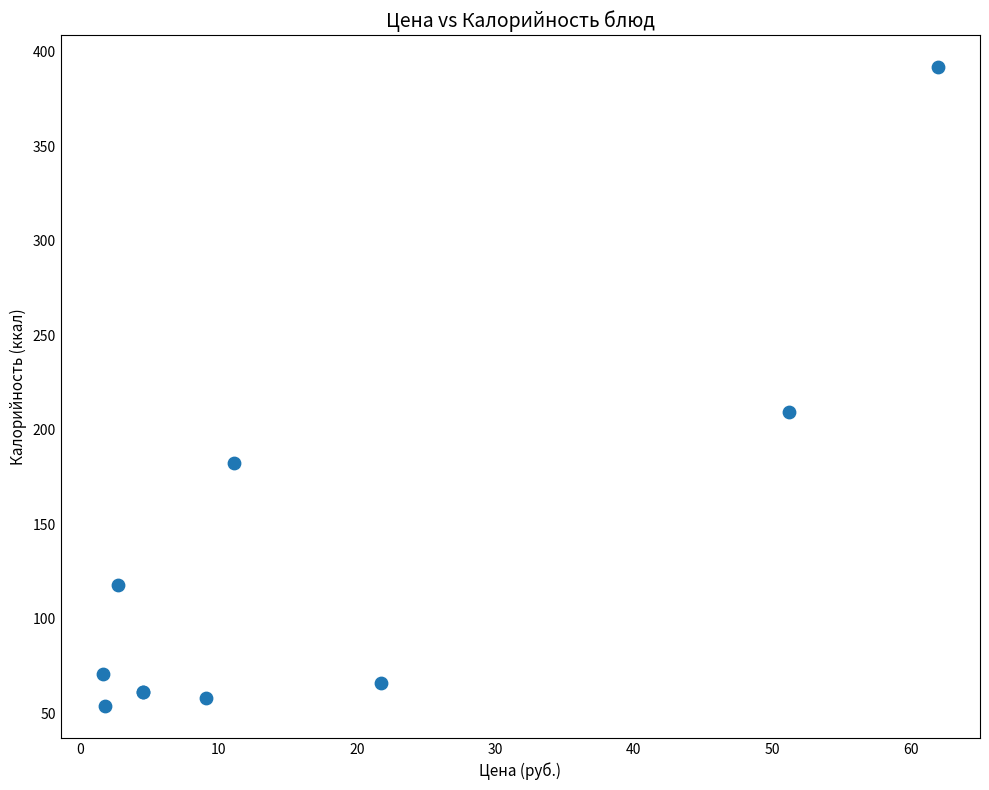

What Y value in the scatter plot is closest to 222?

209.4